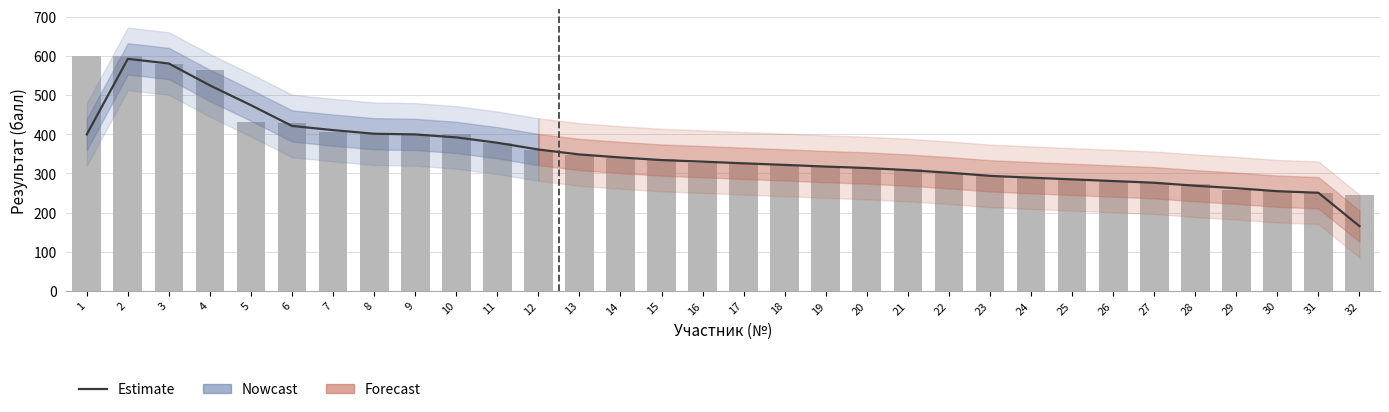

Reading right to left, extract all data points from this chart.

32=165.3	31=250.7	30=254.7	29=262.3	28=268.7	27=276.3	26=280.7	25=285.0	24=289.3	23=294.0	22=302.0	21=308.7	20=314.0	19=317.7	18=322.0	17=326.0	16=330.3	15=334.3	14=341.0	13=348.7	12=361.3	11=378.7	10=392.3	9=400.0	8=401.7	7=411.0	6=421.7	5=474.7	4=525.3	3=581.3	2=593.3	1=400.0